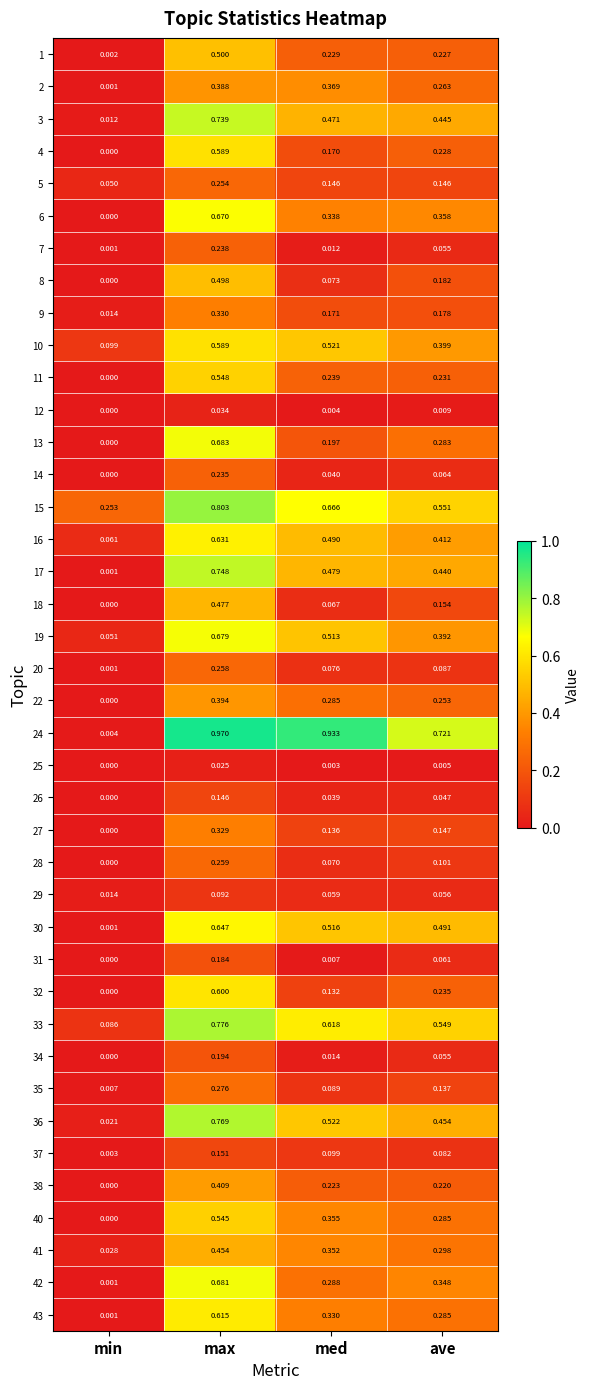

Is the value of 31 at med greater than the value of 34 at max?

No